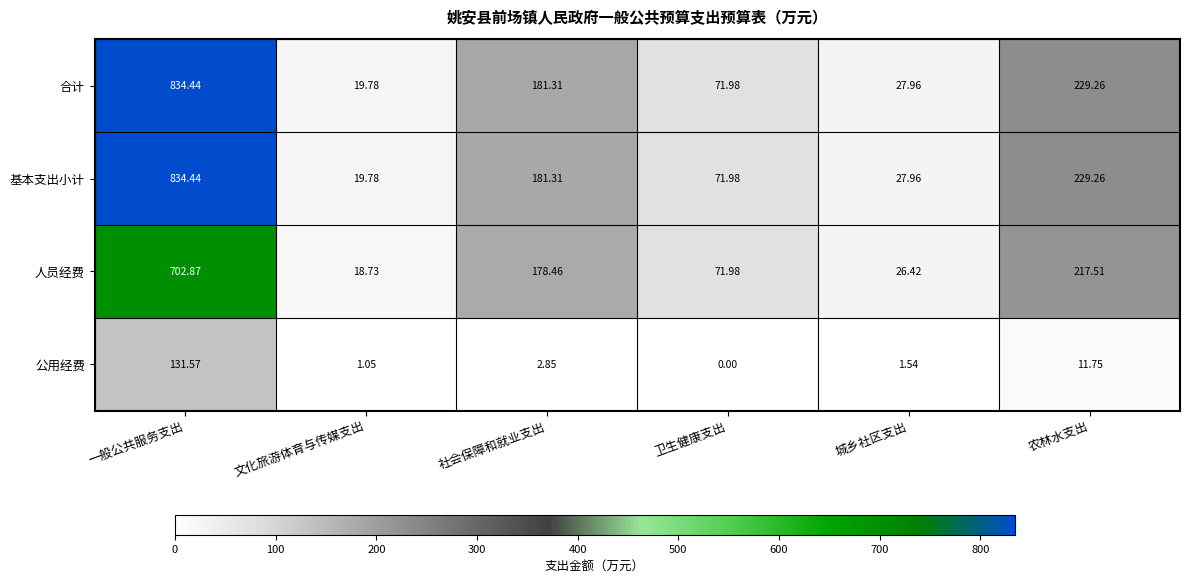

At which category is the sum across all series the highest?

一般公共服务支出